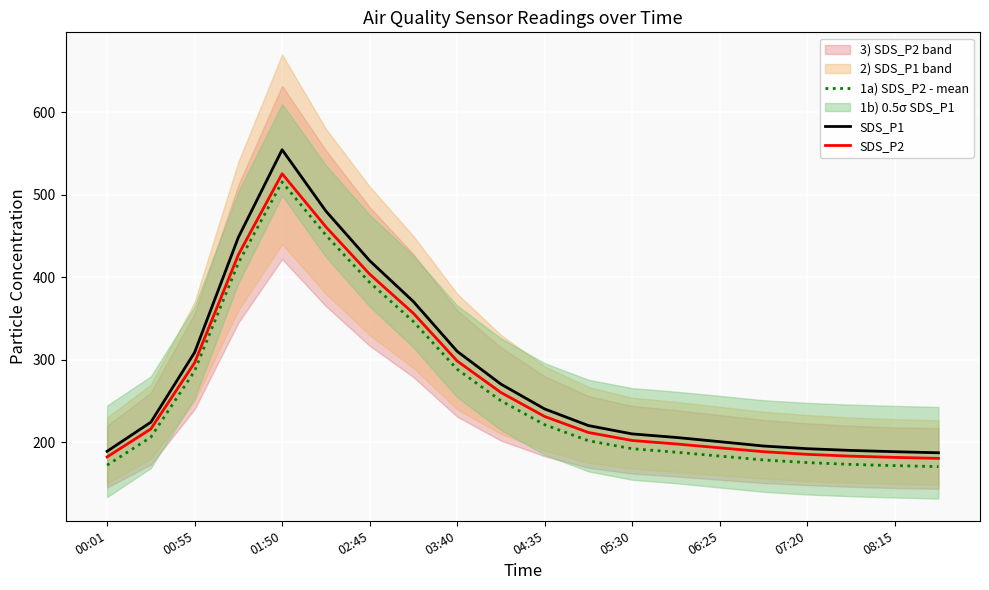

The SDS_P1 series shows 83.2 at 00:01. True or false?

False